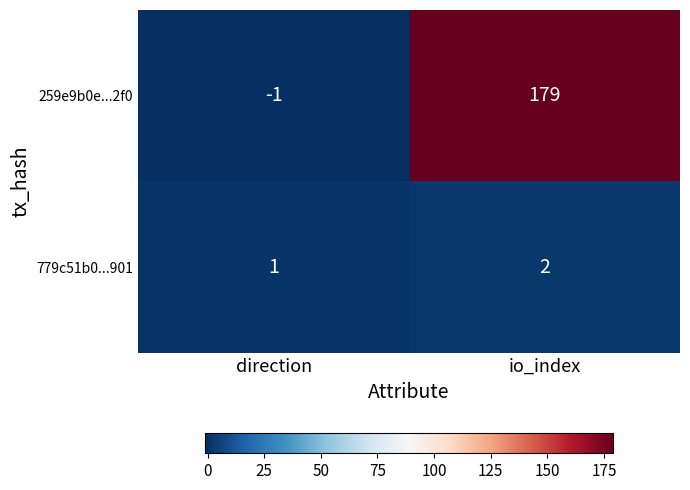

What is the sum of all 779c51b0...901 values?

3